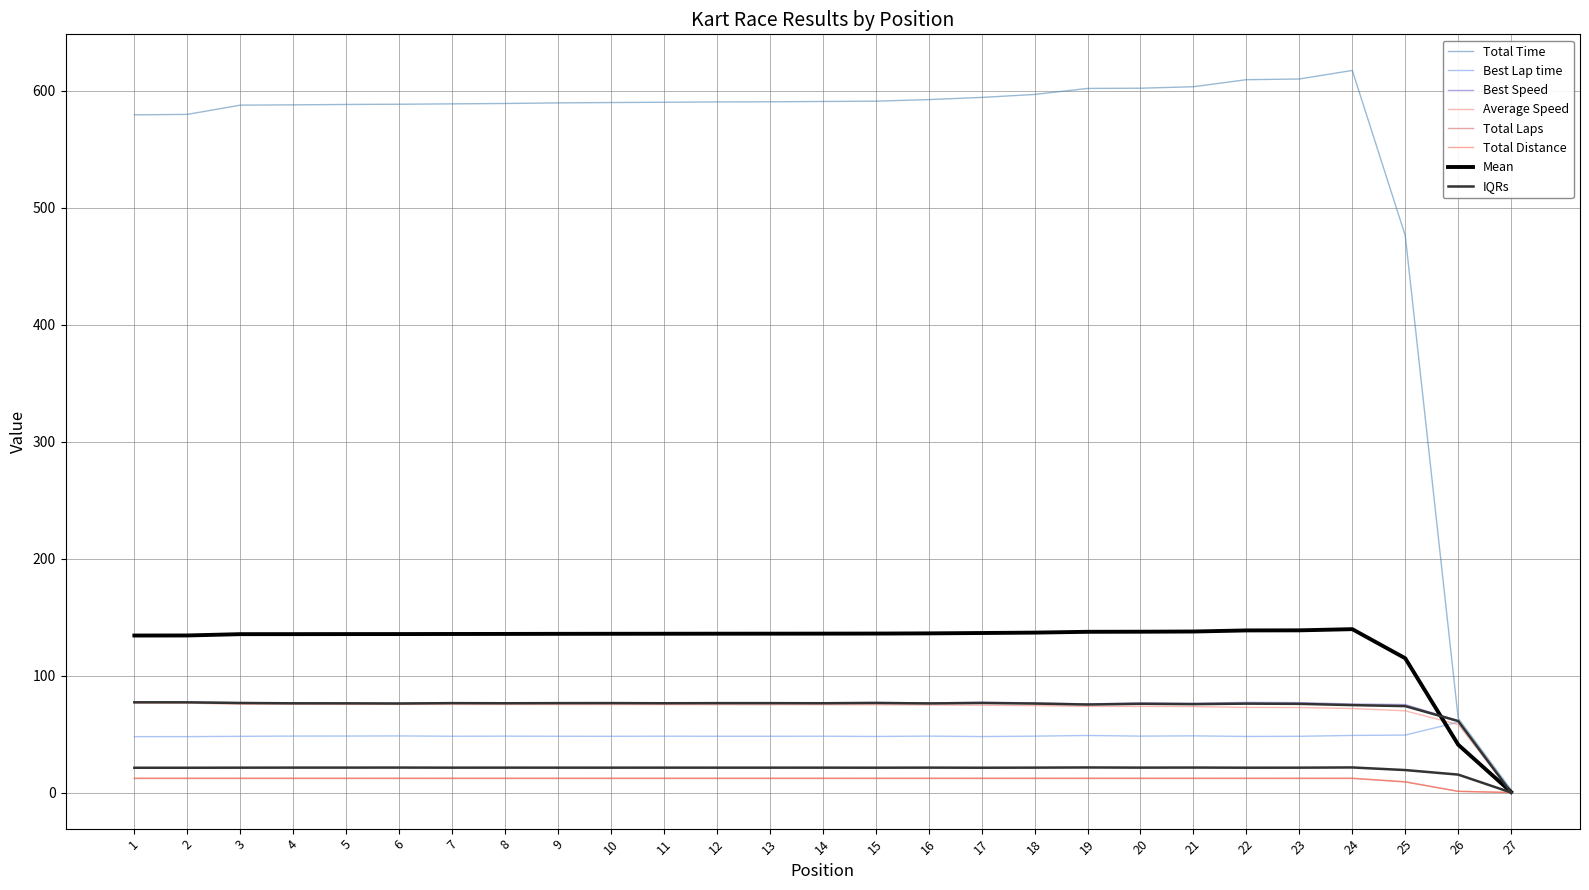

Is it true that Total Laps equals 12.0 at 21?

True